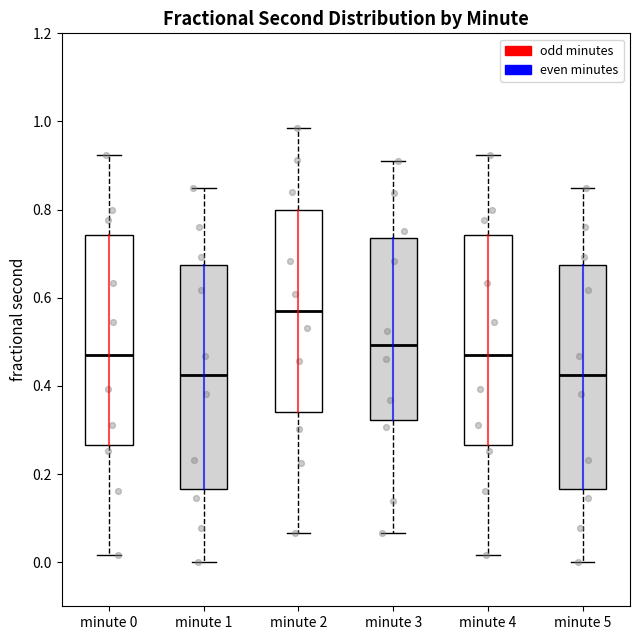

Reading left to right, transcribe this box plot: for each box, give where its median line is, the range the box spans, and where its two whiskers end, as read against the y-axis. The values are not printed on the chart, so give them approximately, as read against the axis.

minute 0: median 0.46, box 0.26 to 0.74, whiskers 0.02 to 0.92
minute 1: median 0.42, box 0.16 to 0.68, whiskers 0.00 to 0.84
minute 2: median 0.58, box 0.34 to 0.80, whiskers 0.06 to 0.98
minute 3: median 0.50, box 0.32 to 0.74, whiskers 0.06 to 0.92
minute 4: median 0.46, box 0.26 to 0.74, whiskers 0.02 to 0.92
minute 5: median 0.42, box 0.16 to 0.68, whiskers 0.00 to 0.84